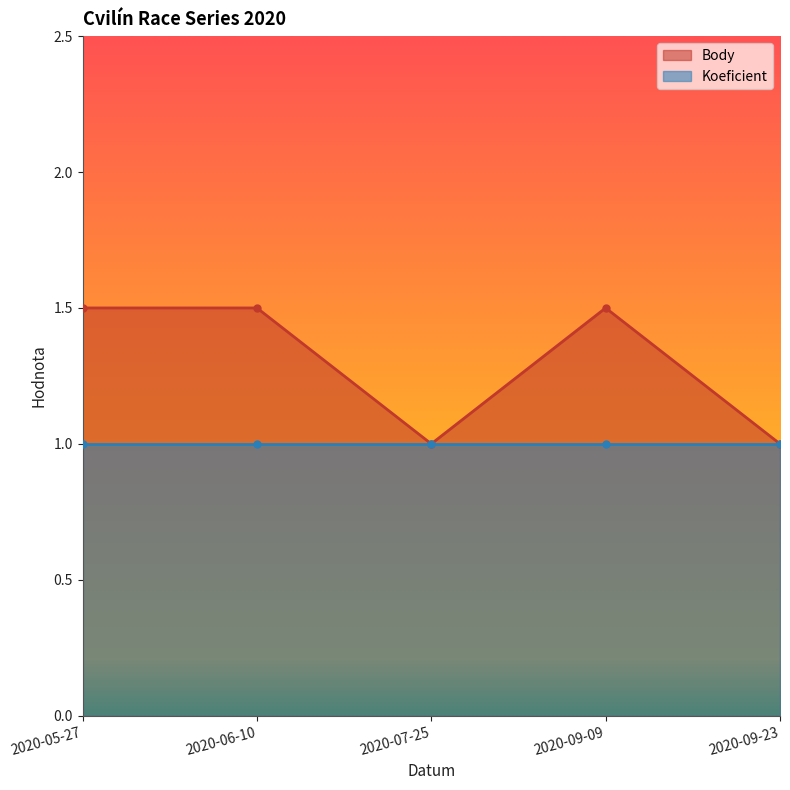

The value at 2020-05-27 is 0.5. True or false?

False